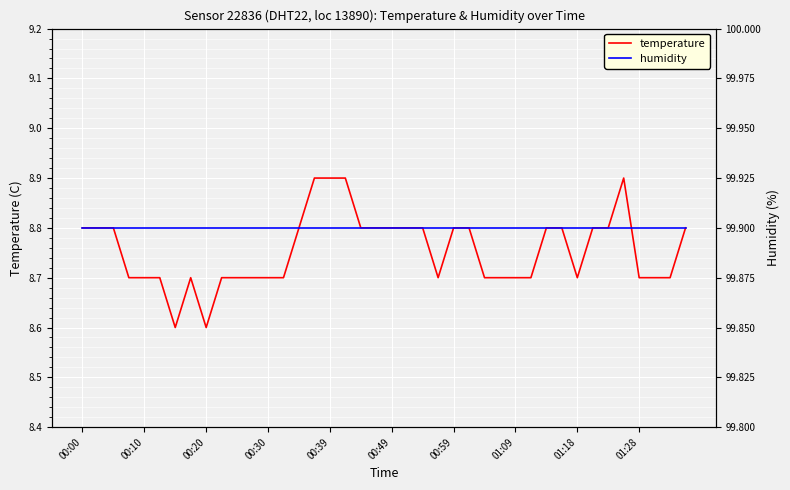

What is the label of the 19th point from the left?

18